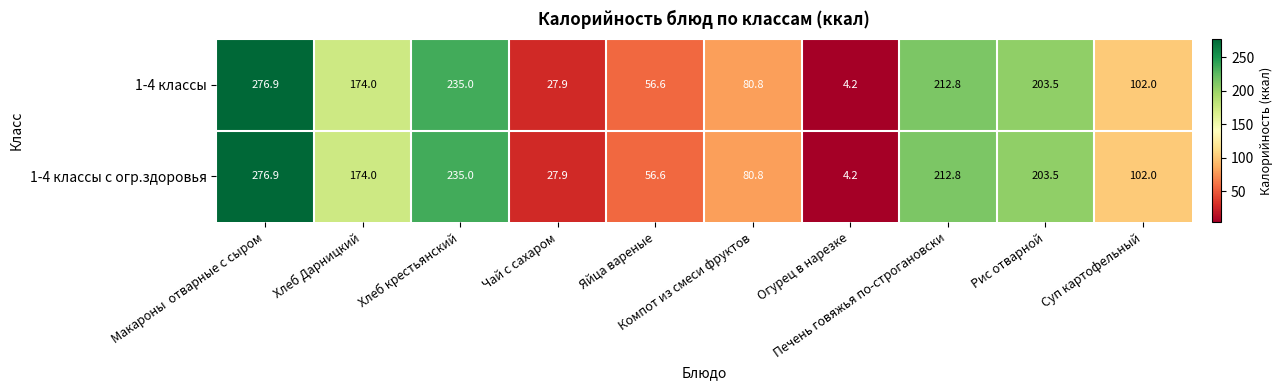

What is the average value of the 1-4 классы с огр.здоровья series?

137.4